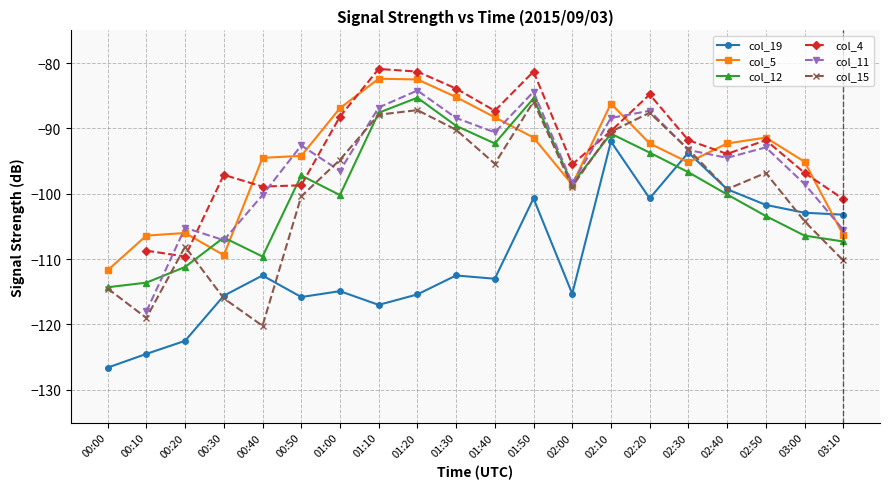

True or false: col_15 has more than 2 points higher than both neighbors.

True